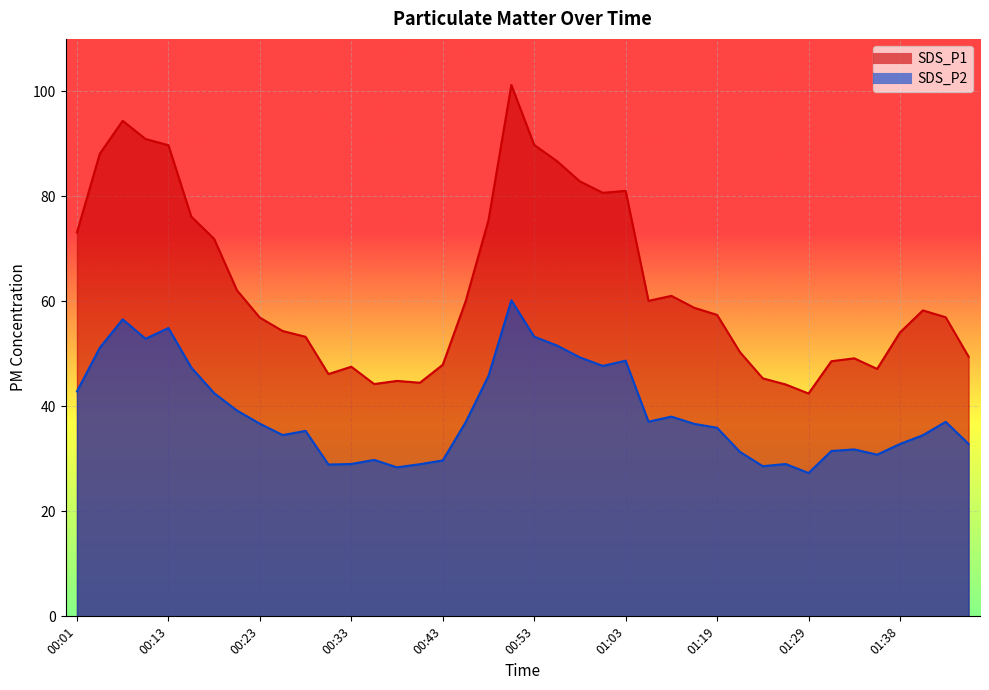

Where is SDS_P1 nearest to the value 71?

00:18